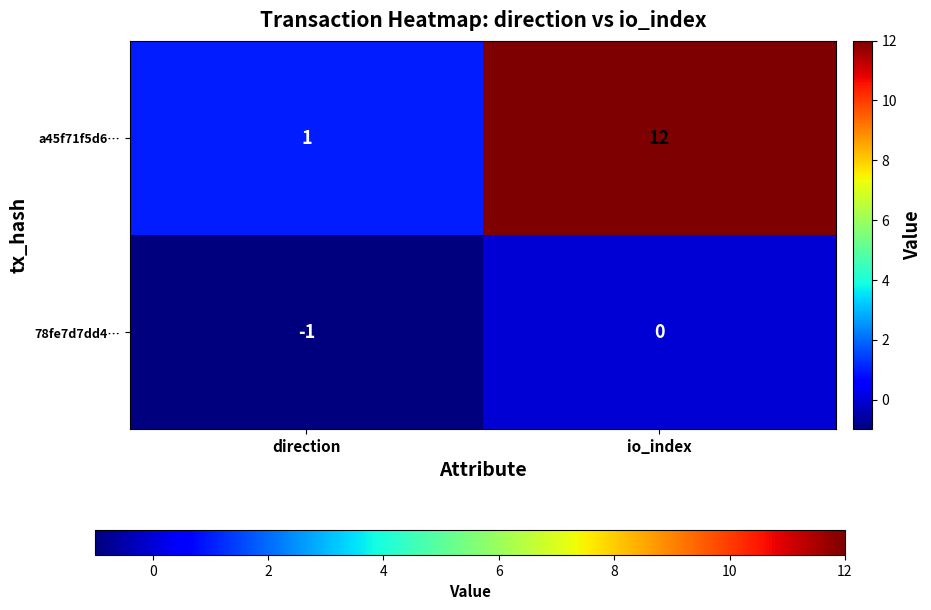

Reading right to left, what are all the values shown in this chart?

a45f71f5d6…: io_index=12	direction=1
78fe7d7dd4…: io_index=0	direction=-1